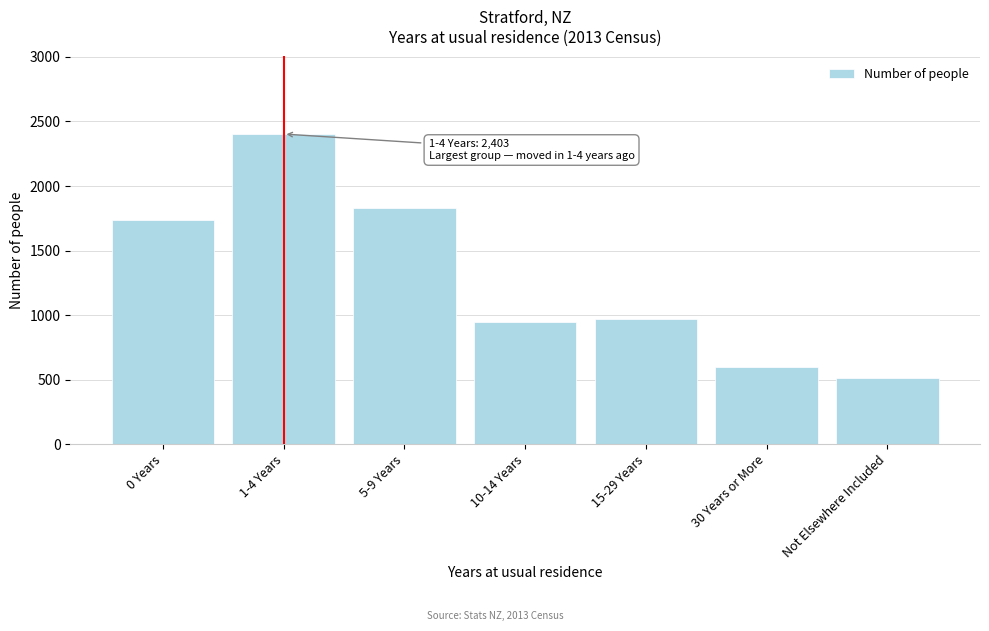

Reading left to right, transcribe all the data shown in this chart.

1737	2403	1830	945	969	597	513